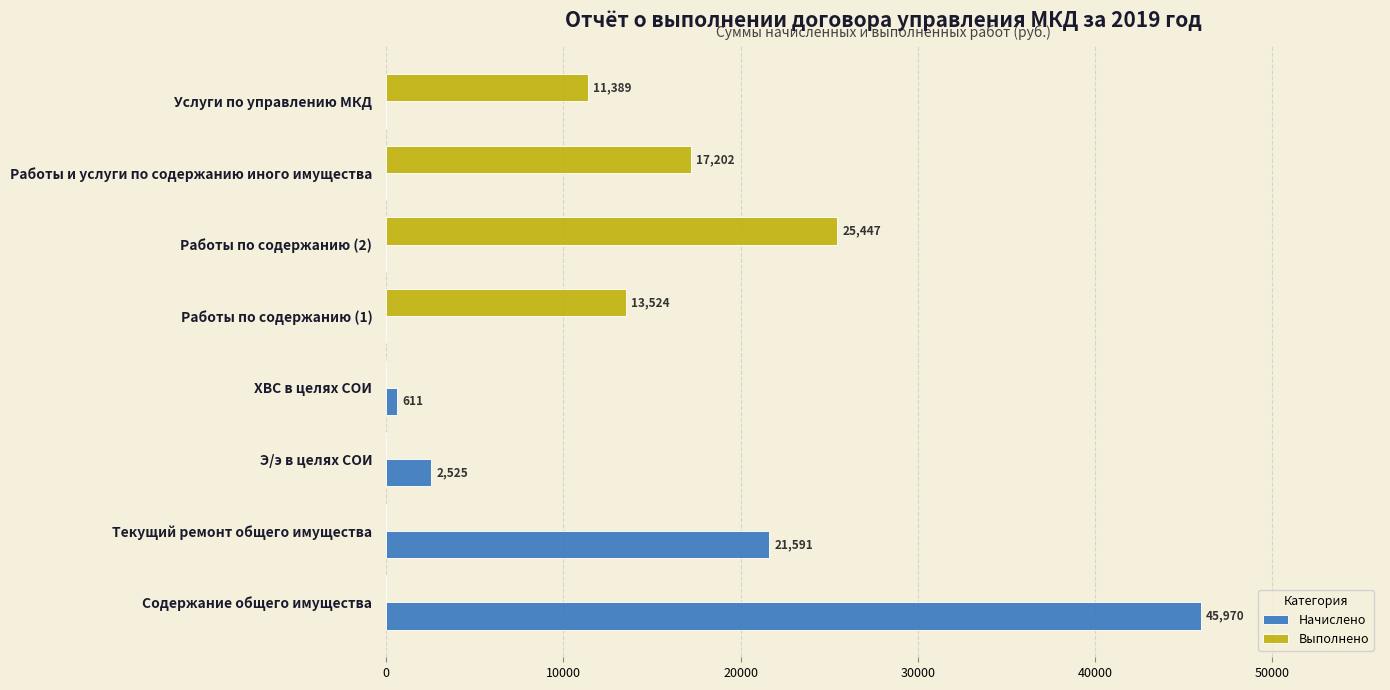

At which category is the sum across all series the highest?

Содержание общего имущества